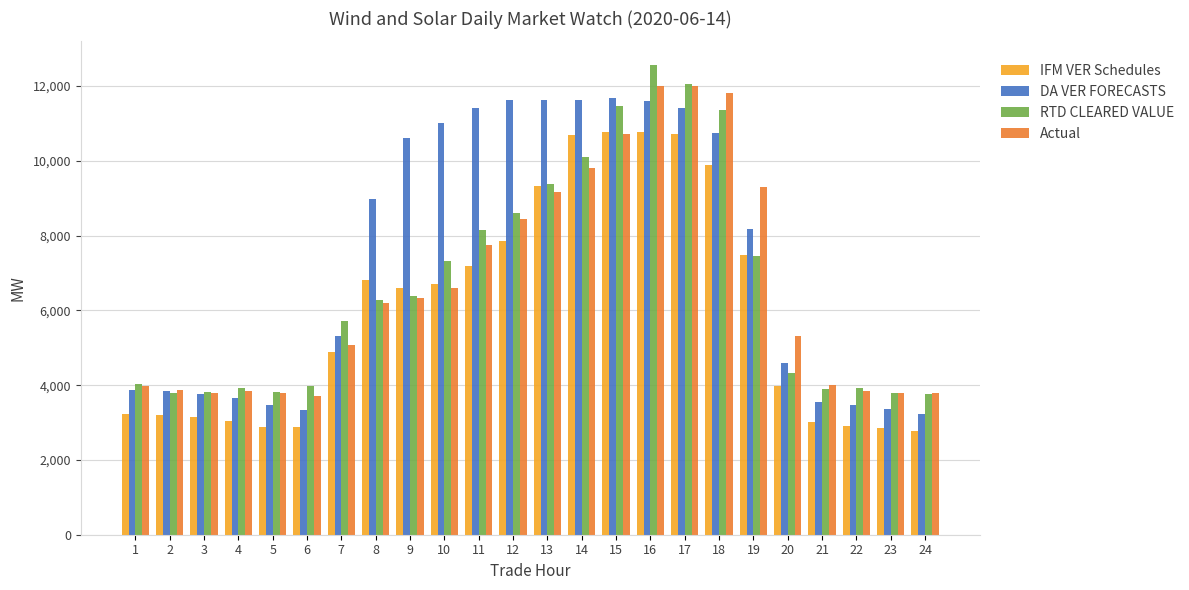

What is the maximum value for DA VER FORECASTS?

11677.0